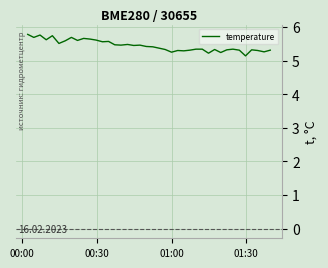

Does the chart display data point markers on the line(s)?

No